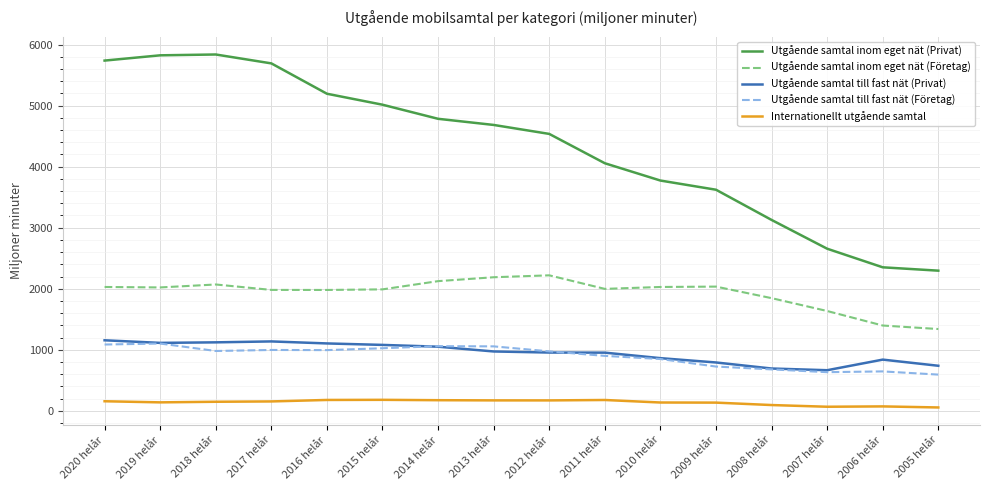

The value of Utgående samtal till fast nät (Företag) at 2020 helår is 1086.5. True or false?

True